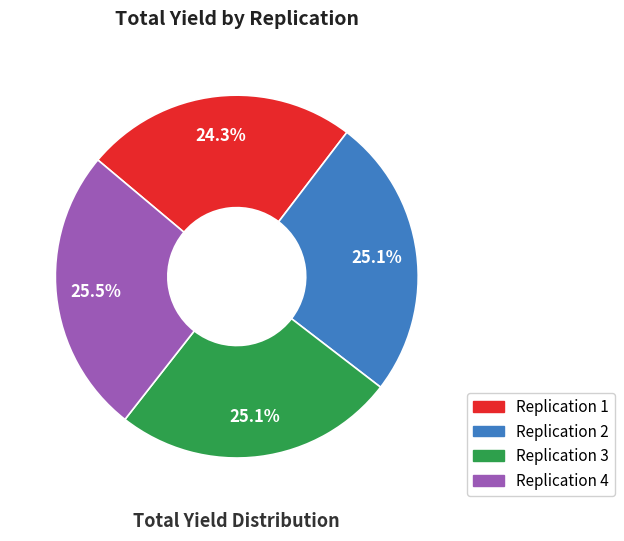

Is there any slice that represents more than half of the pie?

No